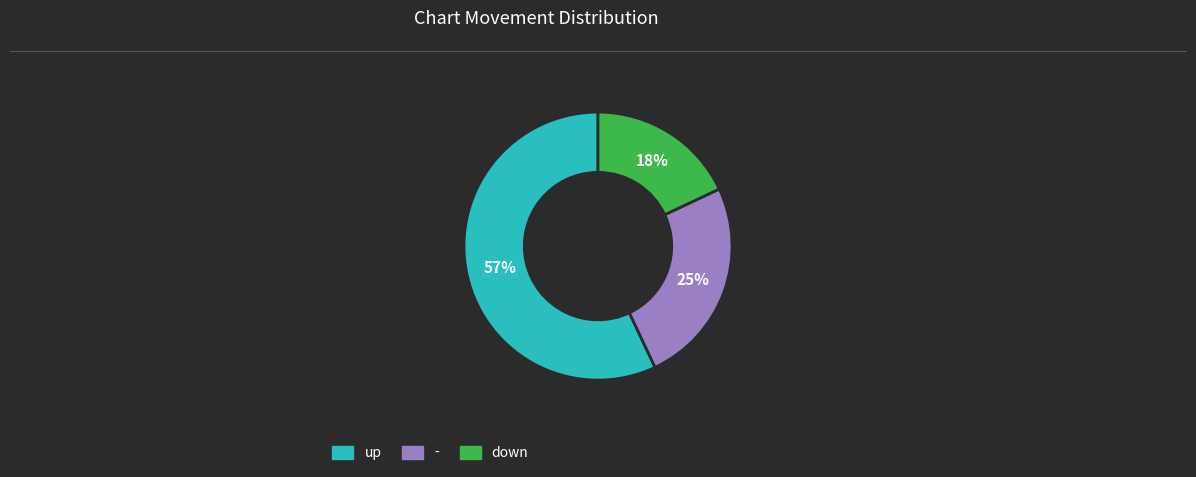

Which has a higher value, - or up?

up